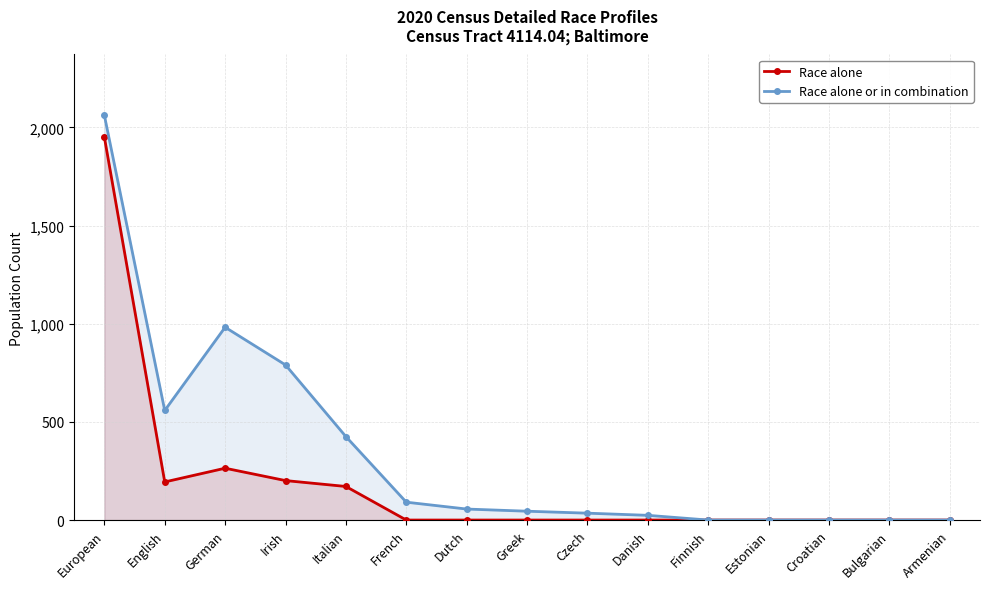

Is it true that Race alone equals -1253 at Dutch?

False